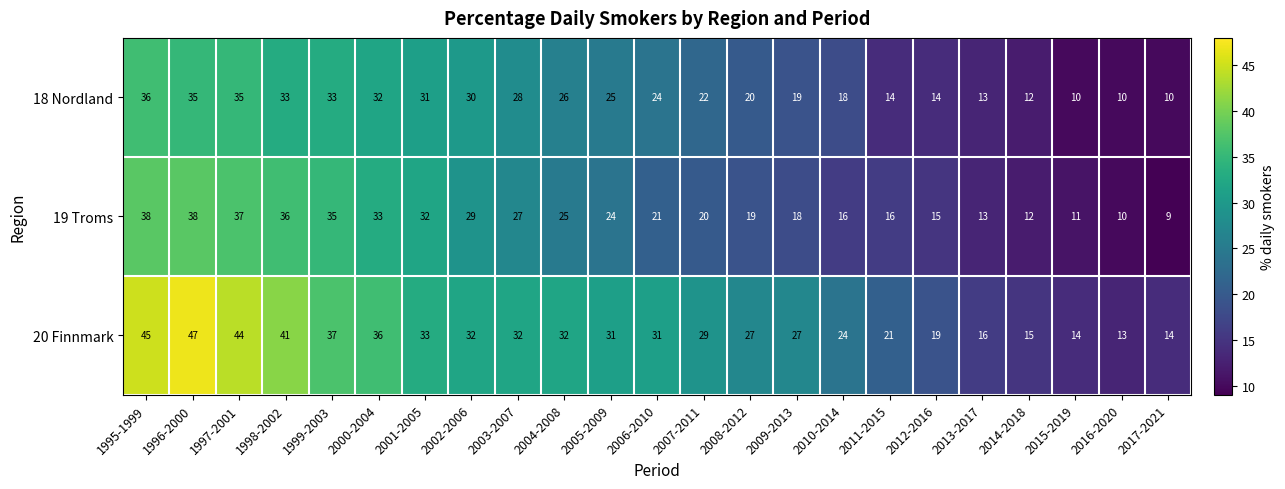

Rank the series at 2003-2007 from lowest to highest value.

19 Troms, 18 Nordland, 20 Finnmark